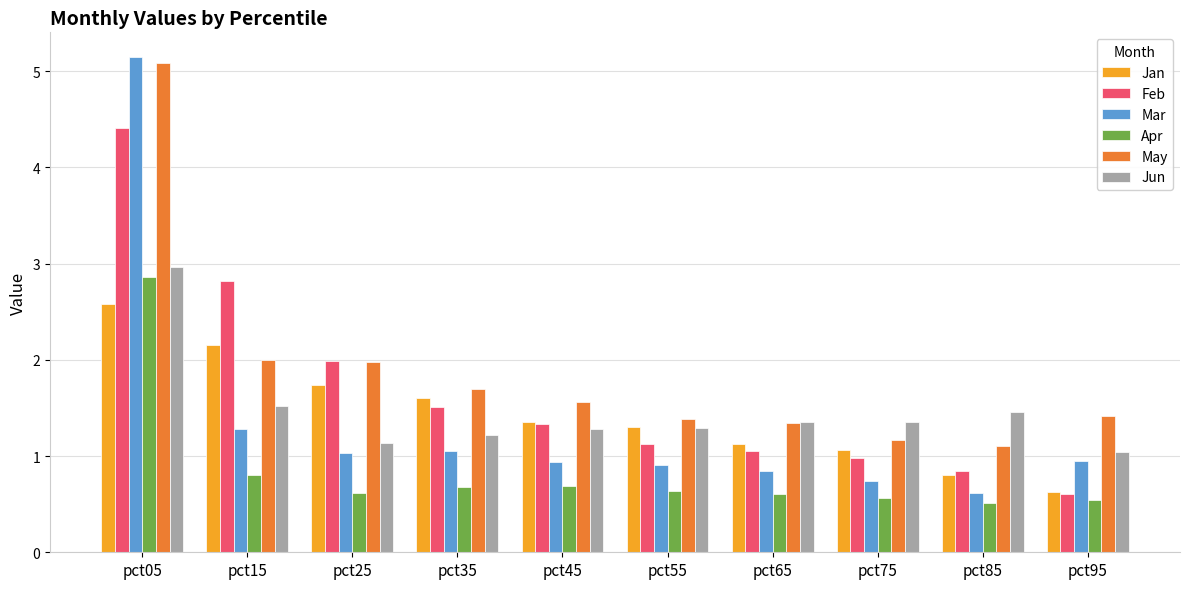

Which series has the largest range (max minus min)?

Mar